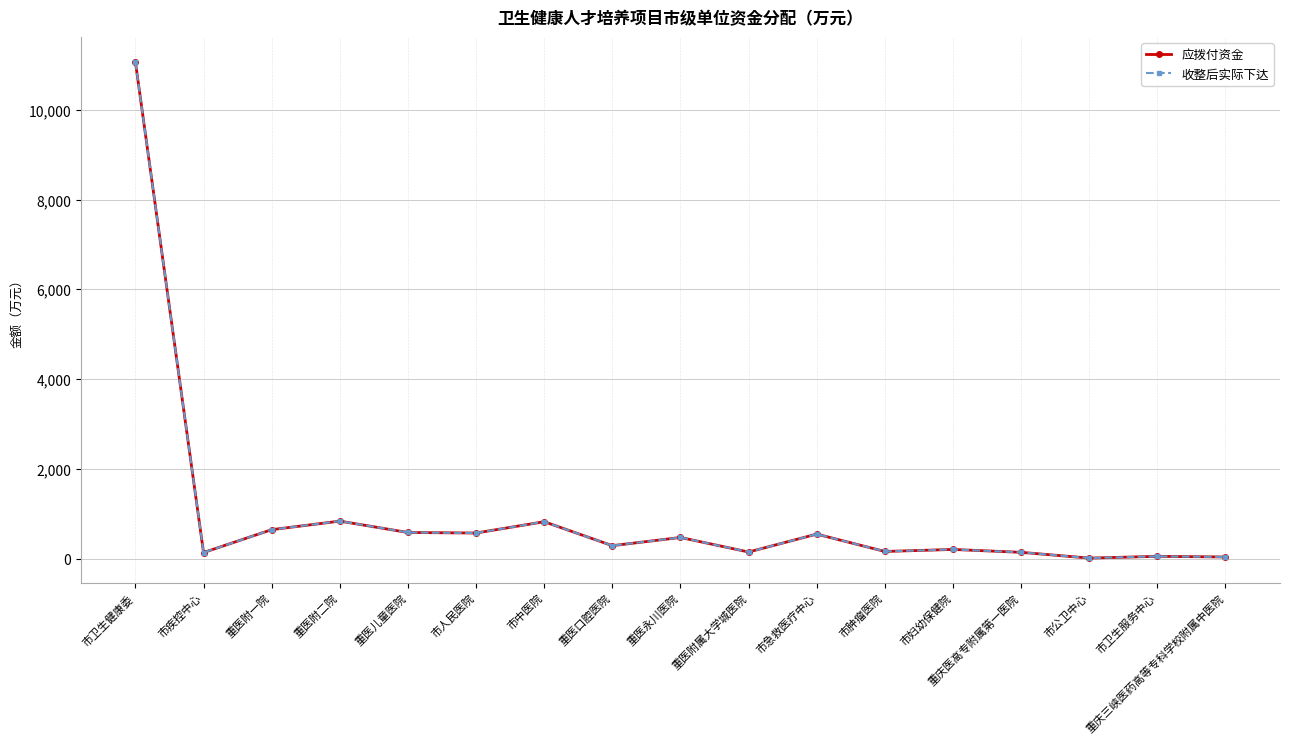

Does the chart have visible grid lines?

Yes